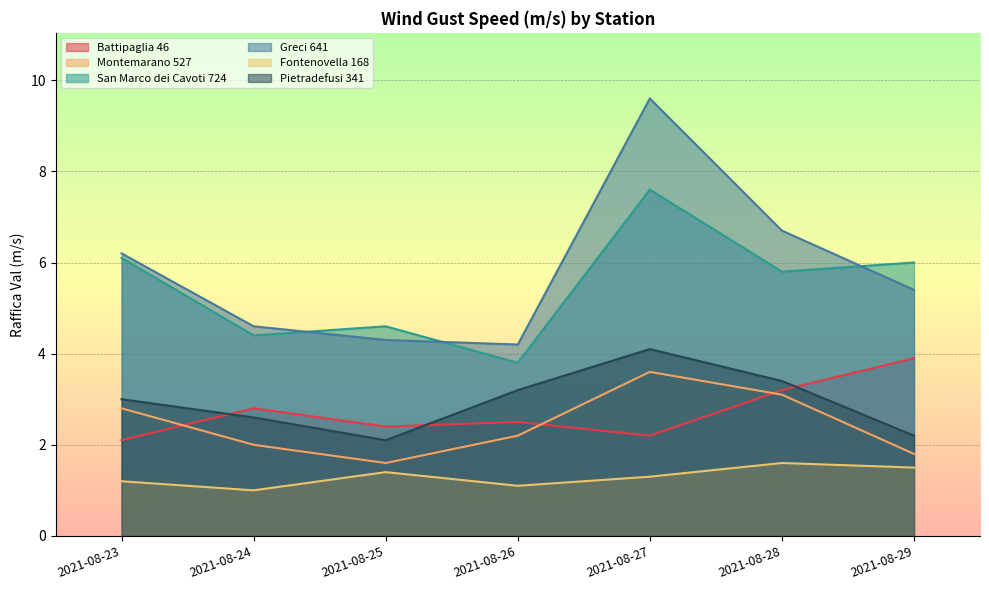

What is the difference between the maximum and minimum values in the Greci 641 series?

5.4